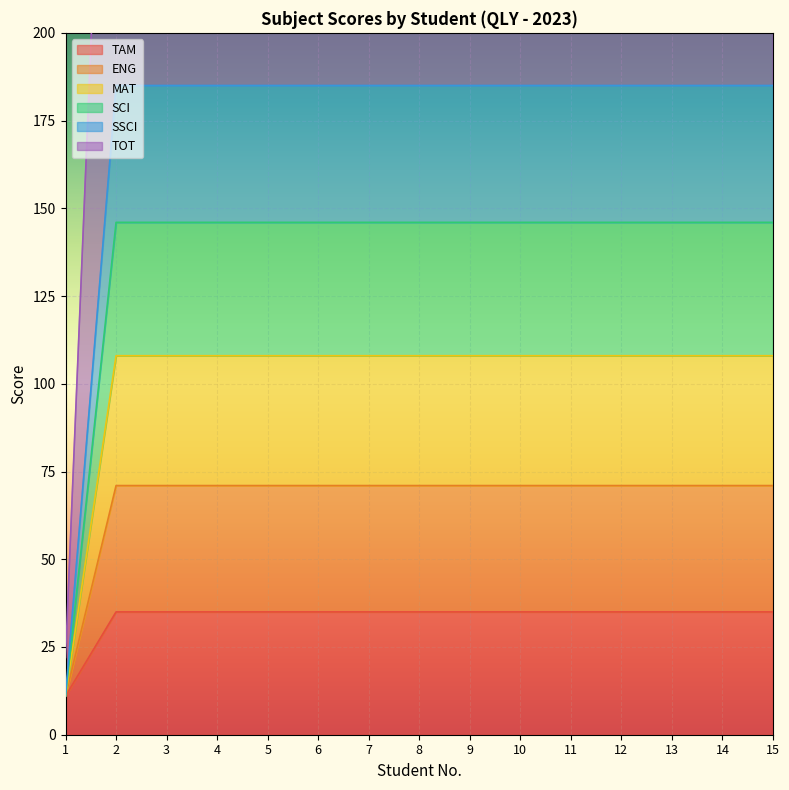

What is the sum of all MAT values?

1523